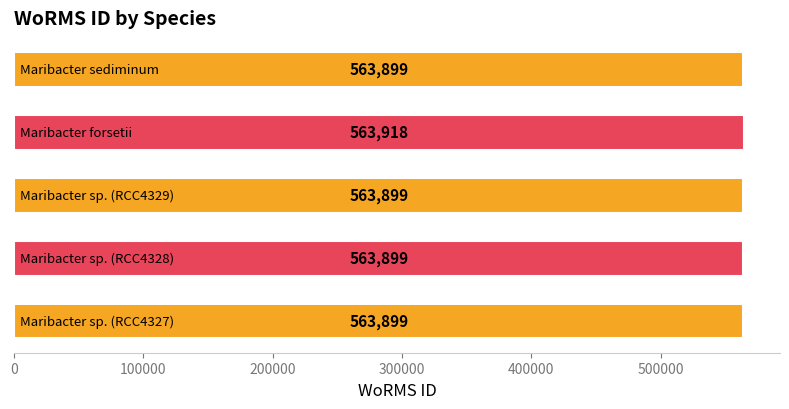

What is the maximum value shown in the chart?

563918